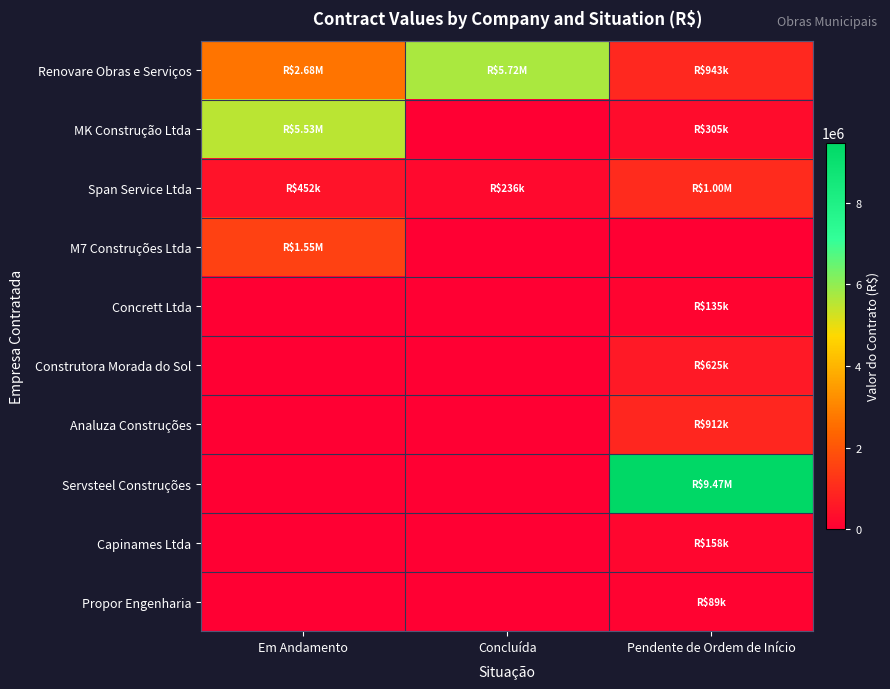

Reading right to left, extract all data points from this chart.

Renovare Obras e Serviços: Pendente de Ordem de Início=942995.5	Concluída=5725000.0	Em Andamento=2678699.9
MK Construção Ltda: Pendente de Ordem de Início=304897.0	Concluída=0.0	Em Andamento=5529576.7
Span Service Ltda: Pendente de Ordem de Início=1001929.9	Concluída=236348.8	Em Andamento=451910.7
M7 Construções Ltda: Pendente de Ordem de Início=0.0	Concluída=0.0	Em Andamento=1548951.1
Concrett Ltda: Pendente de Ordem de Início=135000.0	Concluída=0.0	Em Andamento=0.0
Construtora Morada do Sol: Pendente de Ordem de Início=624900.0	Concluída=0.0	Em Andamento=0.0
Analuza Construções: Pendente de Ordem de Início=912500.0	Concluída=0.0	Em Andamento=0.0
Servsteel Construções: Pendente de Ordem de Início=9471000.0	Concluída=0.0	Em Andamento=0.0
Capinames Ltda: Pendente de Ordem de Início=158000.0	Concluída=0.0	Em Andamento=0.0
Propor Engenharia: Pendente de Ordem de Início=89000.0	Concluída=0.0	Em Andamento=0.0